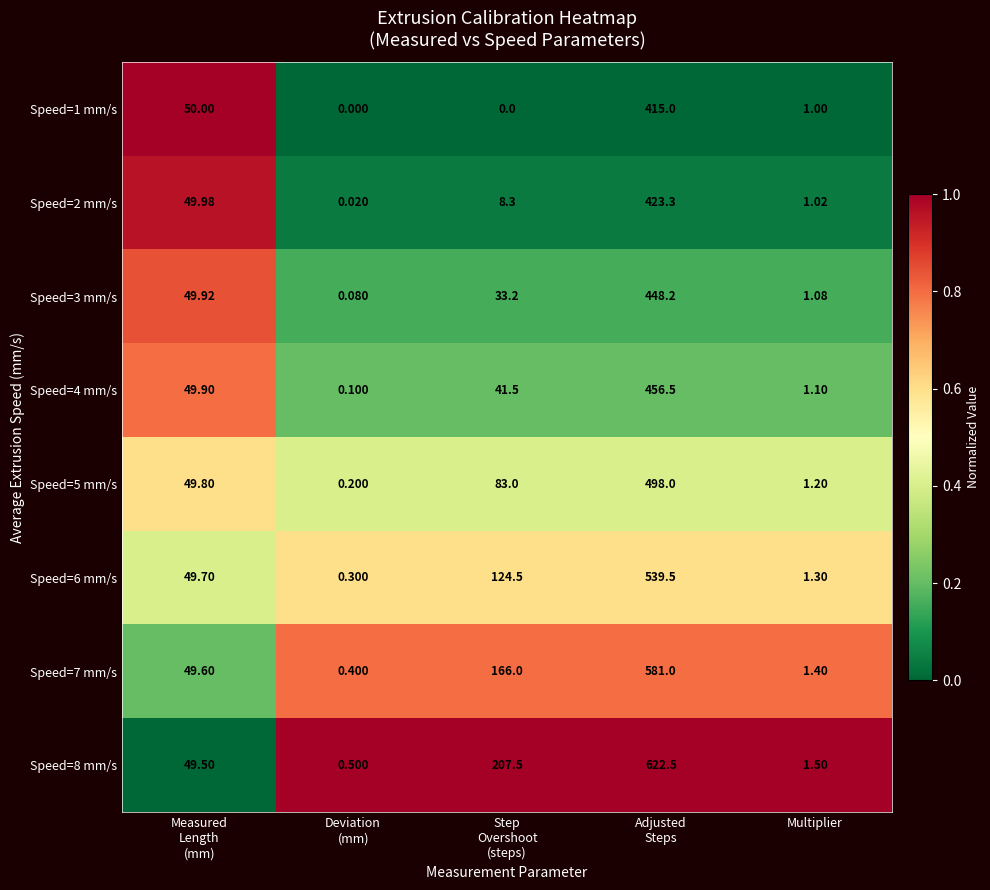

How many values in the Speed=5 mm/s series are below 49?

2